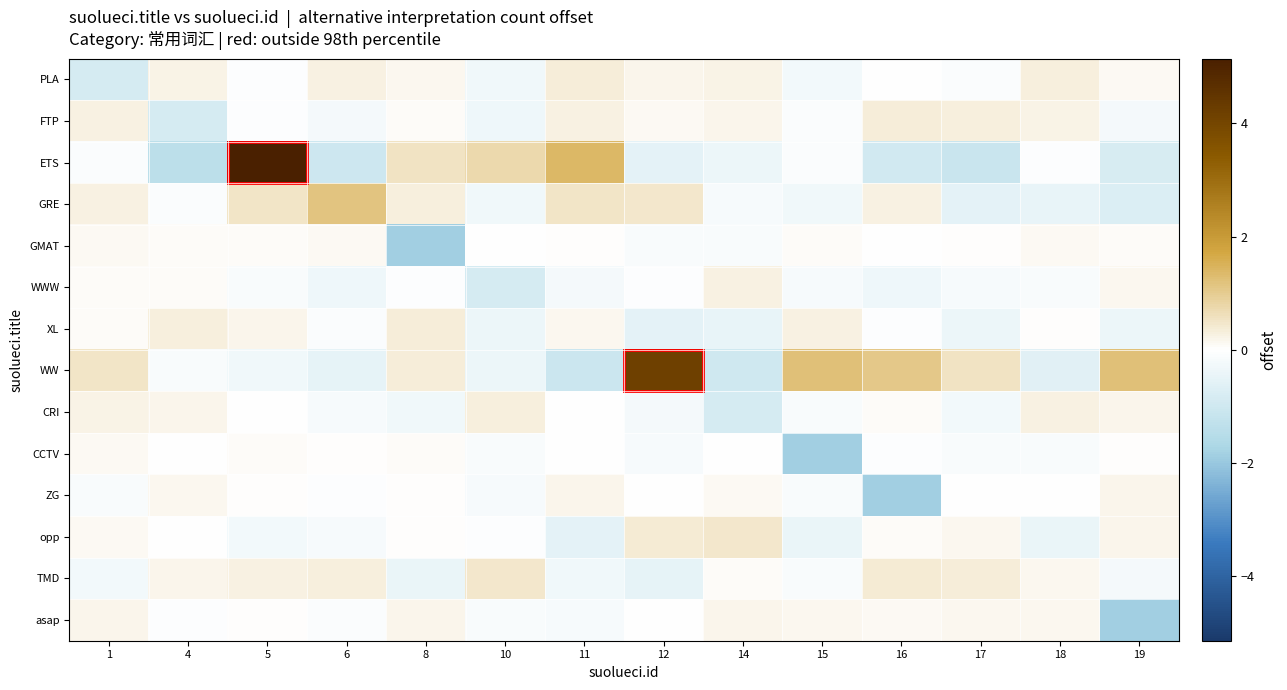

At 12, list the series in order from smallest to largest.

XL, ETS, TMD, CRI, CCTV, GMAT, WWW, asap, ZG, FTP, PLA, opp, GRE, WW